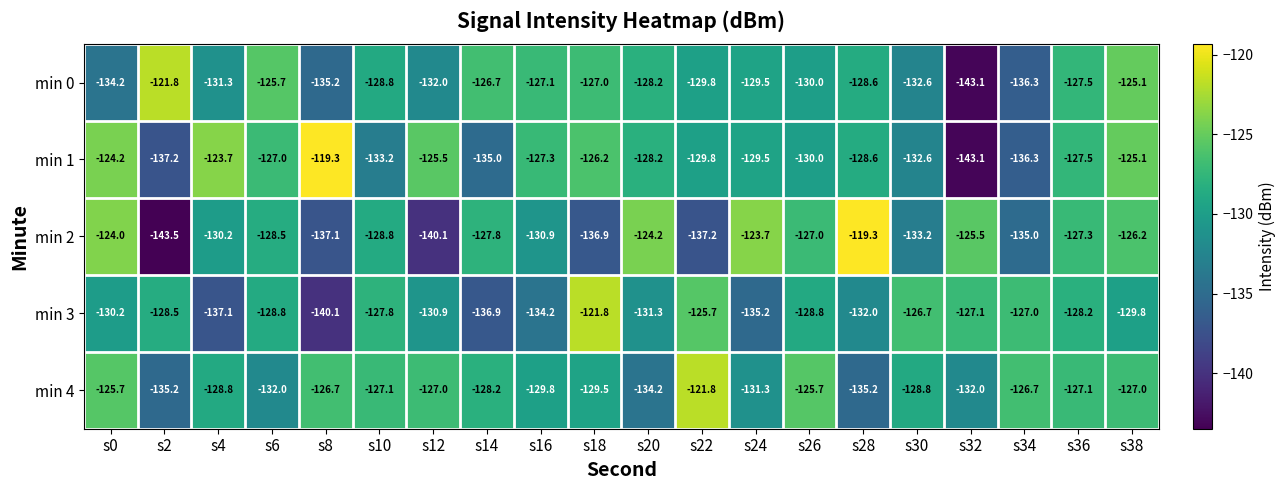

Read the min 0 value at s14.

-126.7